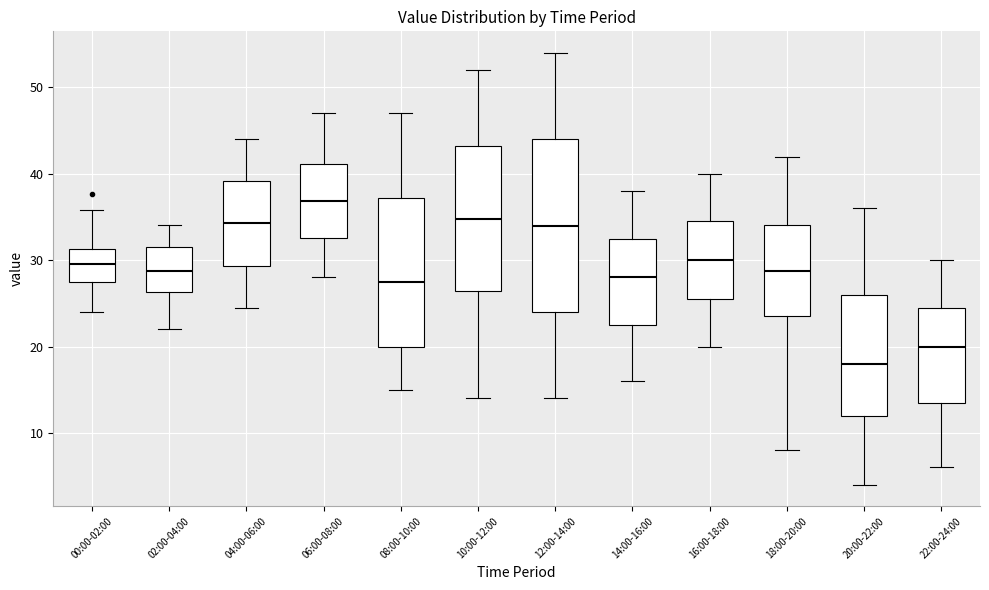

Comparing the boxes themselves (not the whiskers), which one is the tallest?

12:00-14:00